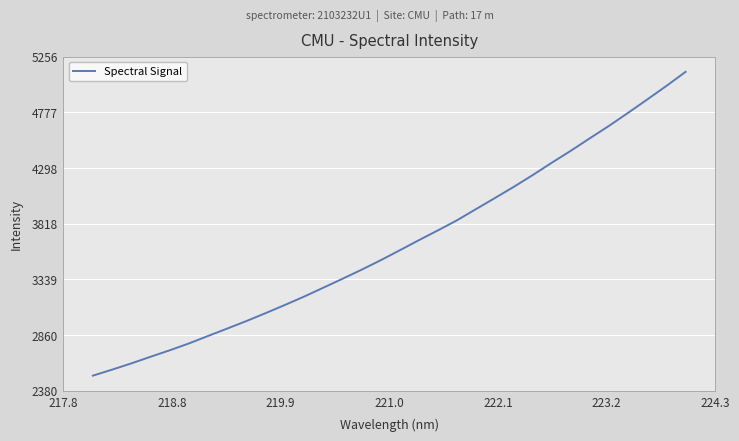

What is the difference between the maximum and minimum values?

2614.2